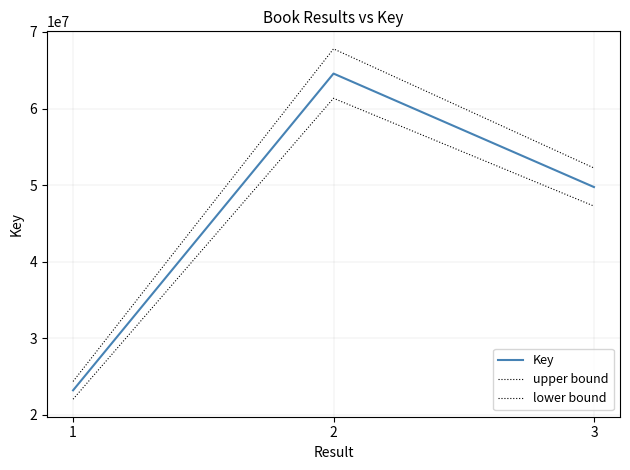

Reading left to right, list all the values displayed in this chart.

Key: 23195470.0	64563133.0	49742434.0
upper bound: 24355243.5	67791289.7	52229555.7
lower bound: 22035696.5	61334976.3	47255312.3